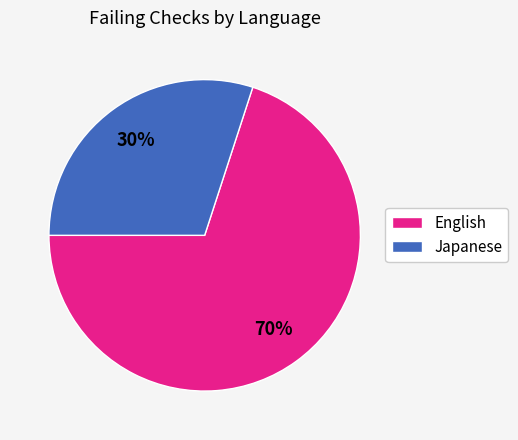

Is the sum of English and Japanese greater than half?

Yes